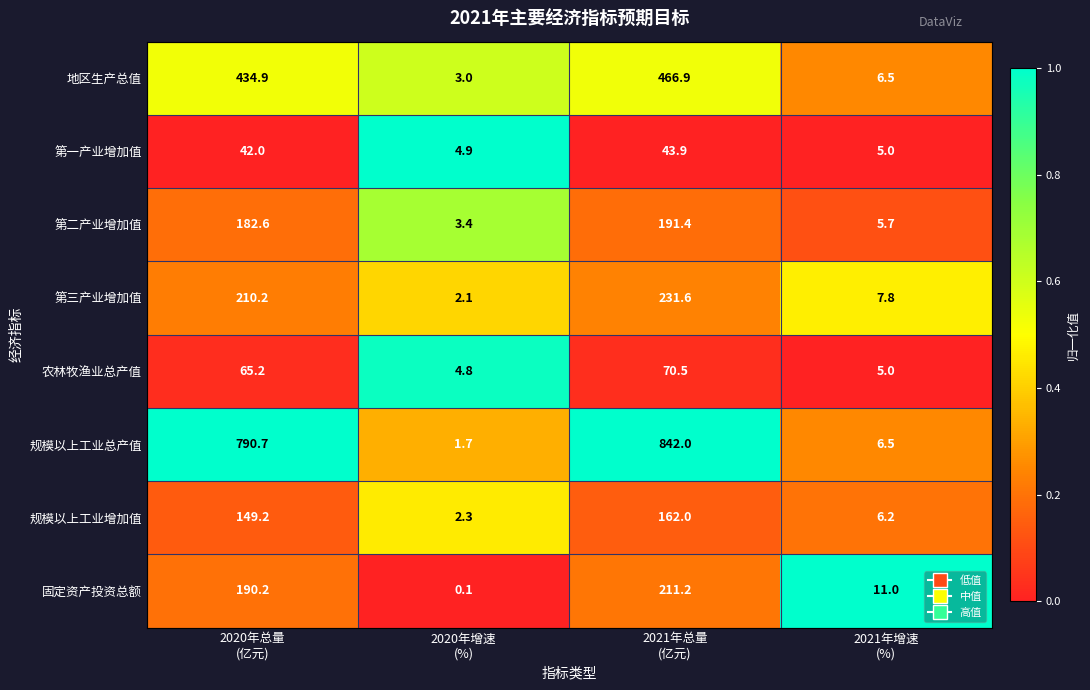

What is the difference between the maximum and second lowest values in the 第一产业增加值 series?

38.9